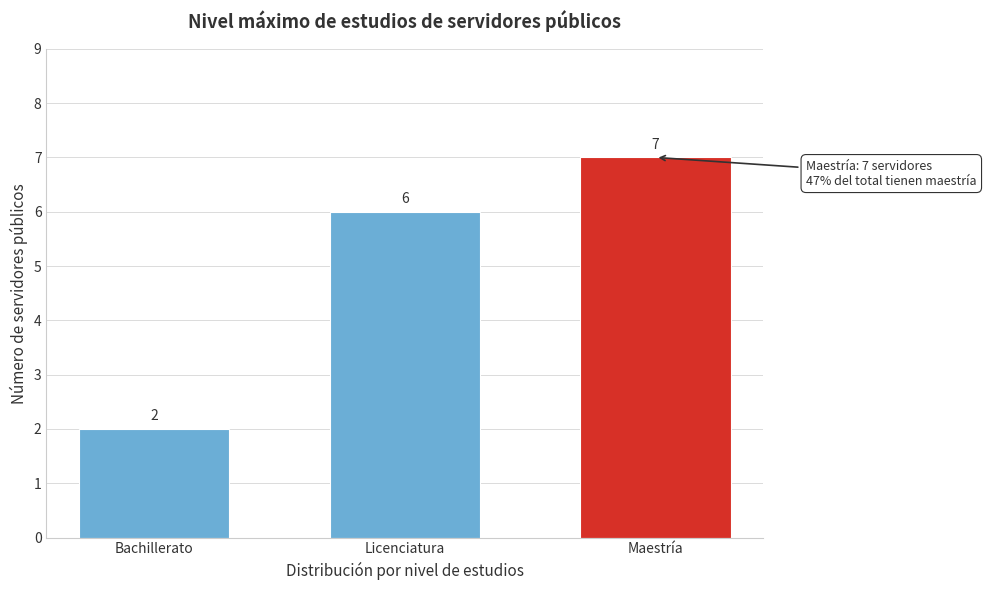

Reading left to right, list all the values displayed in this chart.

2	6	7